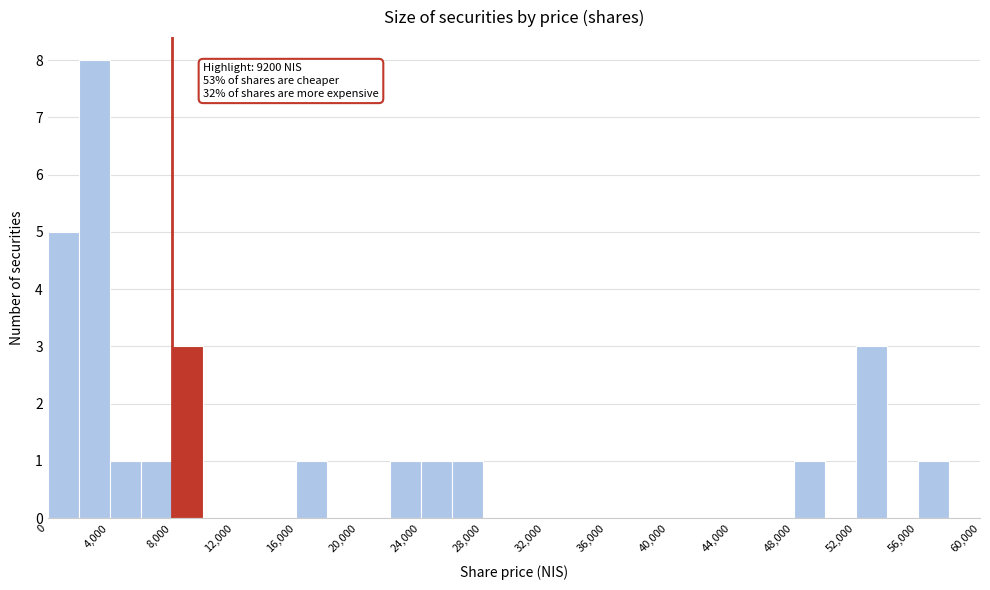

Which range on the x-axis has the tallest bar?

2000 to 4000